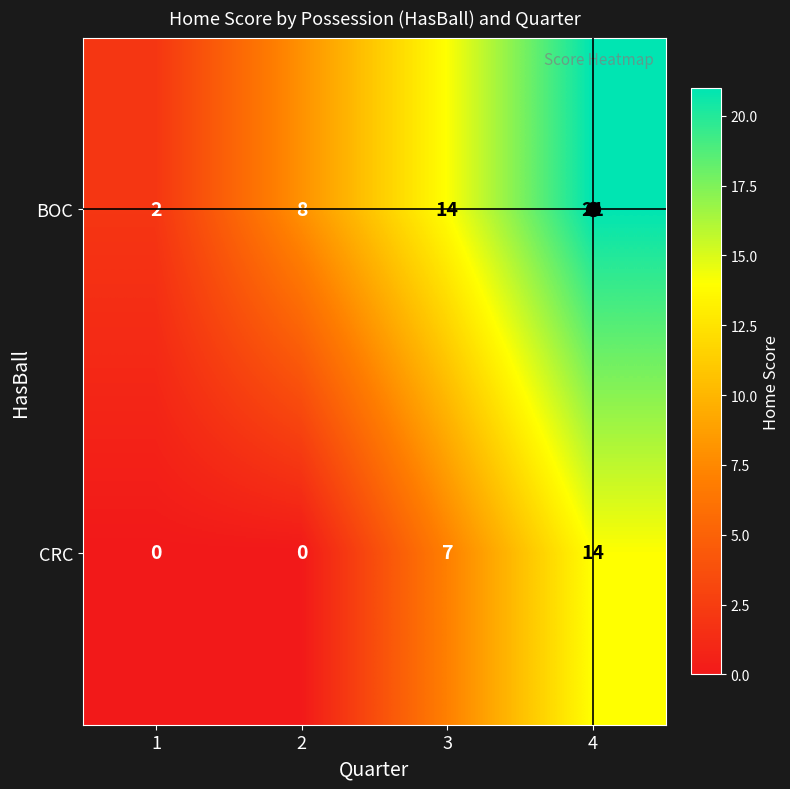

What is the sum of all BOC values?

45